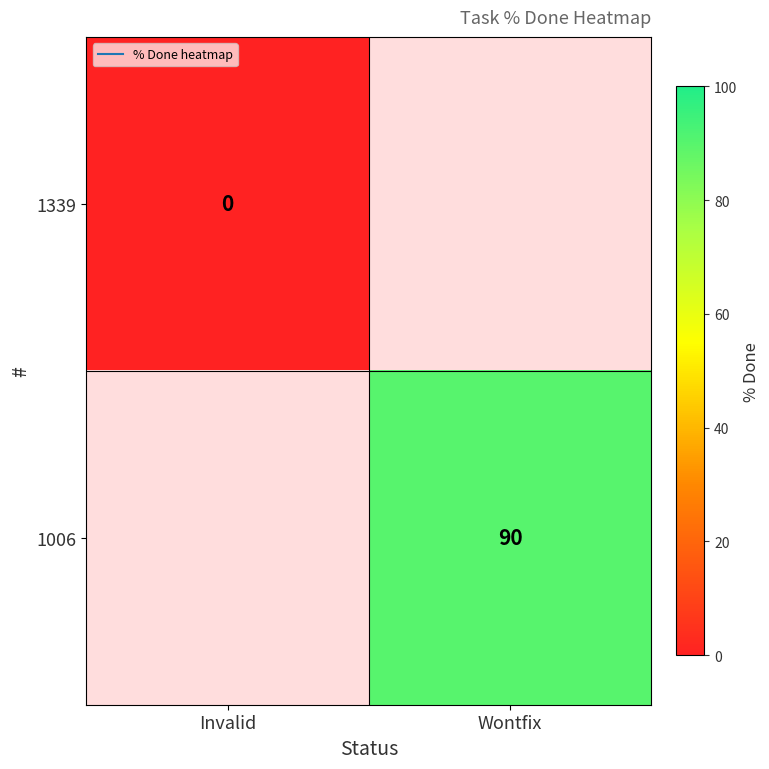

How many positive values does the 1006 series have?

1